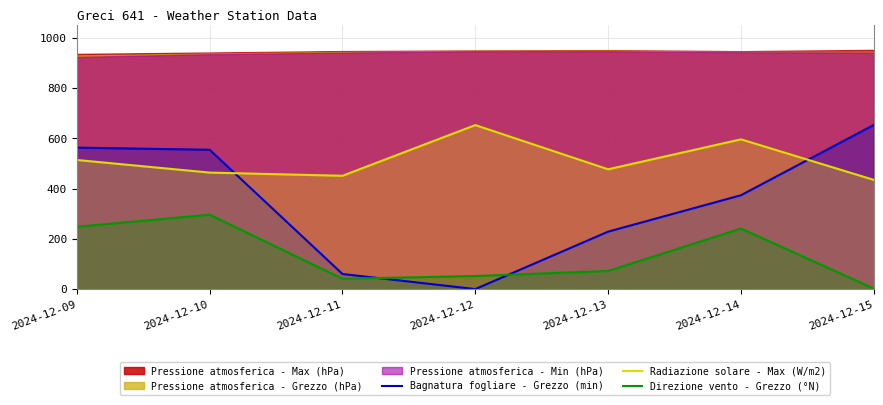

At which label does Direzione vento - Grezzo (°N) reach its peak?

2024-12-10